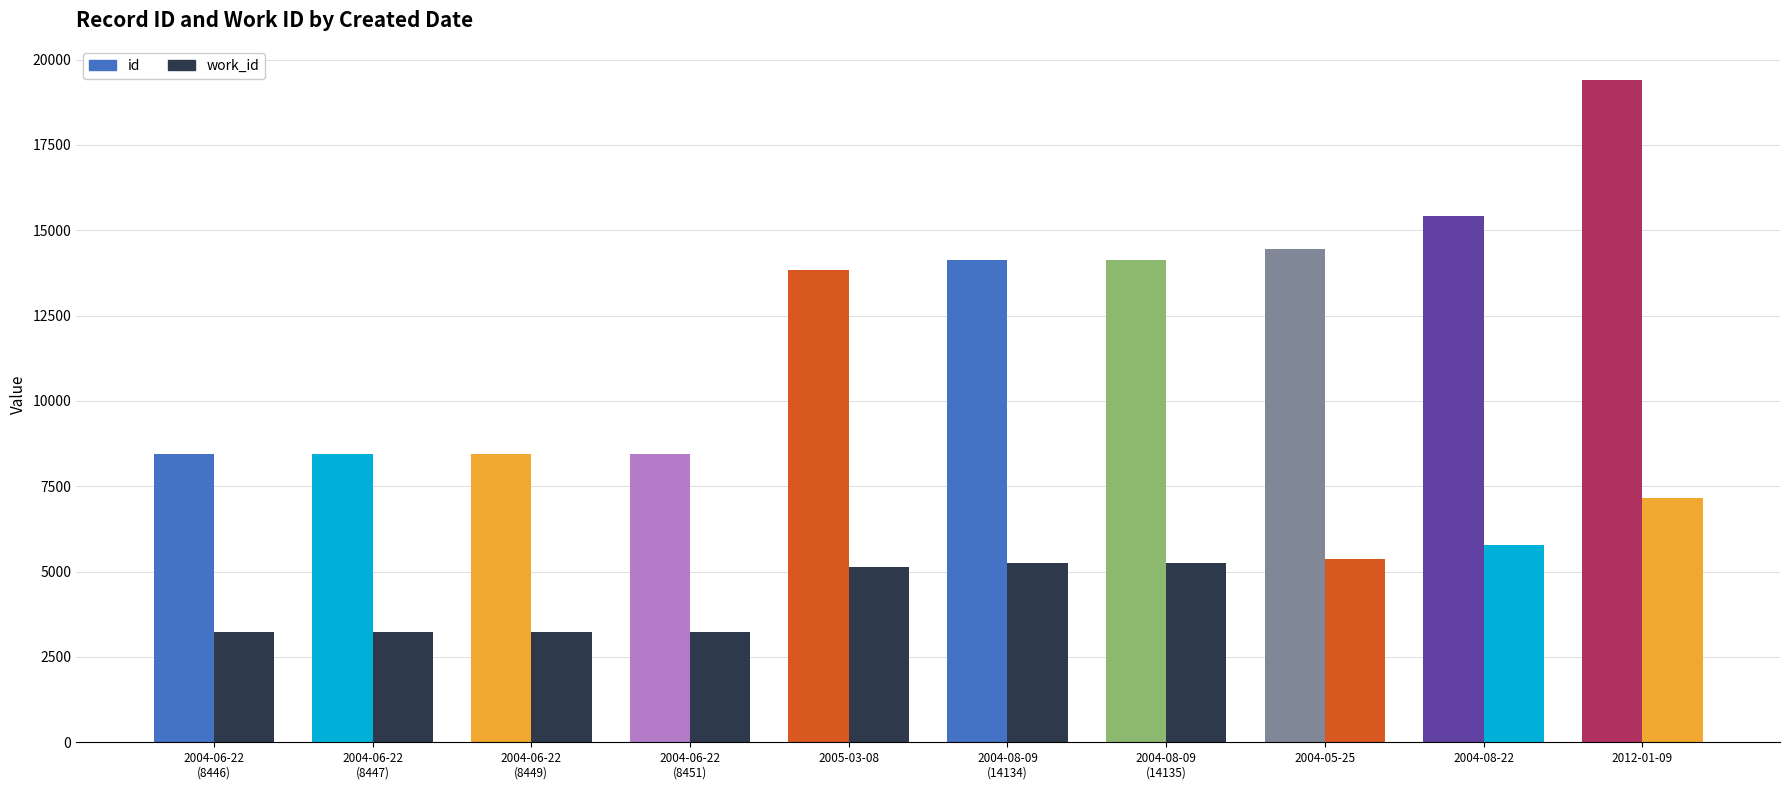

The value of work_id at 2004-08-09 is 1818. True or false?

False